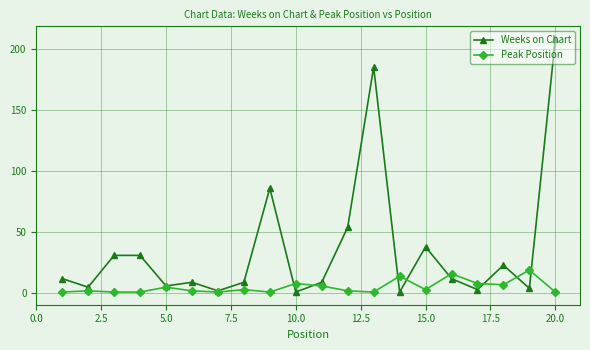

How many lines are shown in the chart?

2